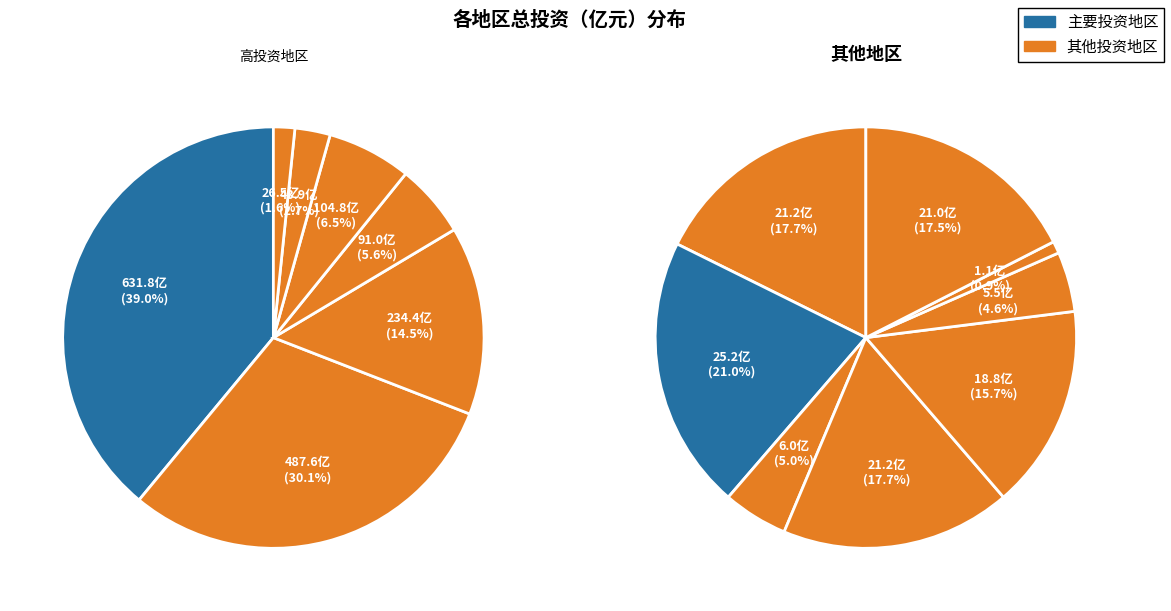

Combined, do 潍坊 and 烟台 account for over 50%?

No